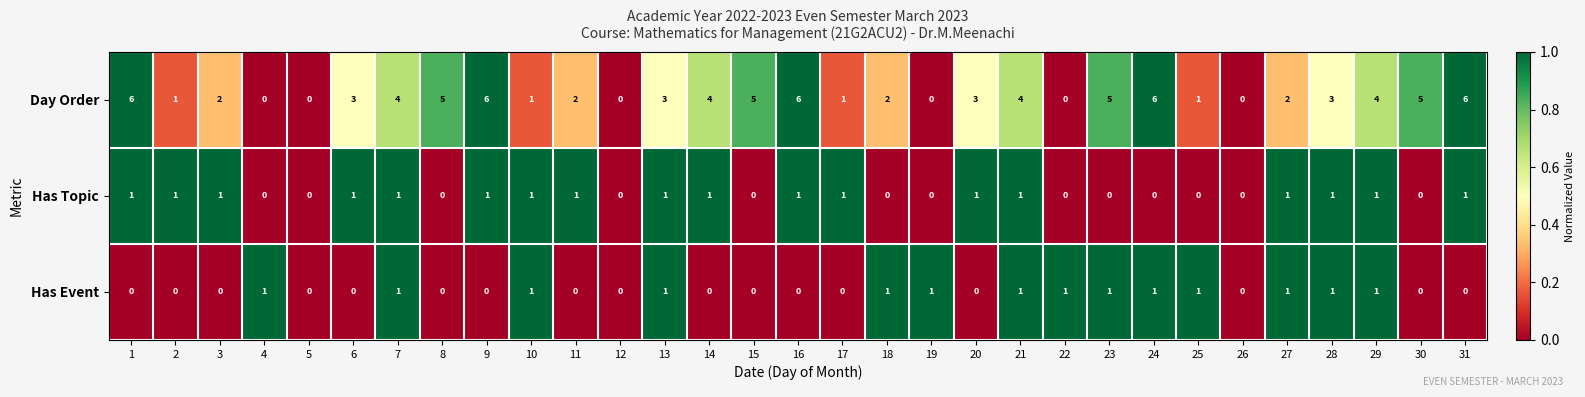

Is it true that Day Order equals 3 at 13?

True